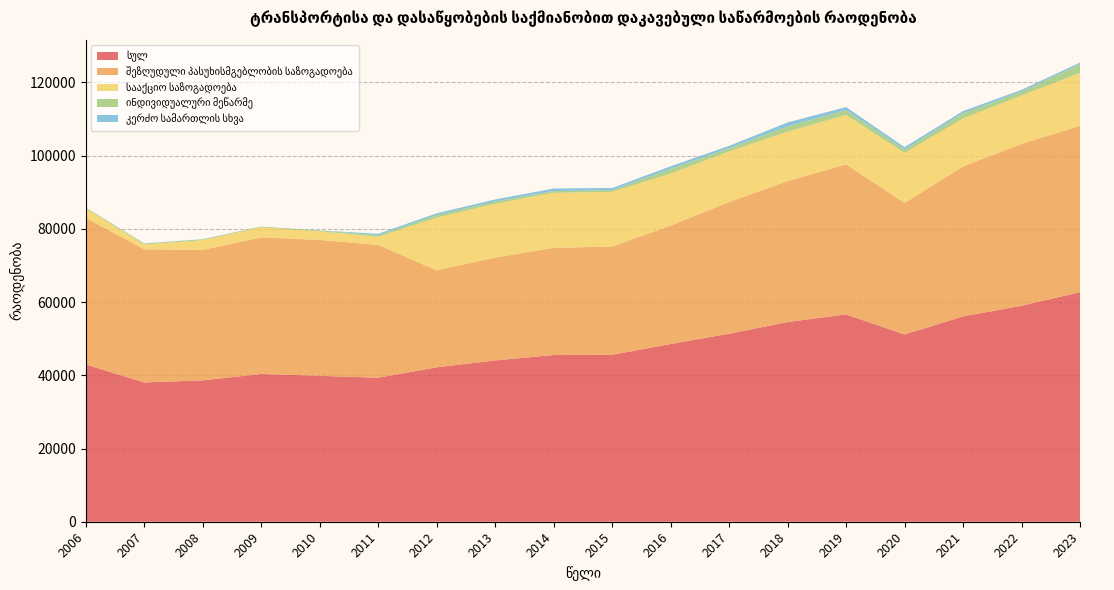

Reading left to right, transcribe all the data shown in this chart.

სულ: 2006=42955.3	2007=38043.5	2008=38611.1	2009=40350.7	2010=39850.2	2011=39330.3	2012=42177.0	2013=44046.0	2014=45542.0	2015=45590.0	2016=48540.0	2017=51350.8	2018=54536.5	2019=56626.7	2020=51148.0	2021=56082.0	2022=58980.0	2023=62696.0
შეზღუდული პასუხისმგებლობის საზოგადოება: 2006=40059.1	2007=36369.0	2008=35635.8	2009=37333.0	2010=37113.6	2011=36256.8	2012=26482.0	2013=28098.0	2014=29271.0	2015=29570.0	2016=32346.0	2017=35973.4	2018=38491.0	2019=40983.5	2020=35907.0	2021=40951.0	2022=44207.0	2023=45449.0
სააქციო საზოგადოება: 2006=2513.7	2007=1292.9	2008=2652.6	2009=2738.3	2010=2333.6	2011=2279.6	2012=14388.0	2013=14720.0	2014=15026.0	2015=14942.0	2016=14200.0	2017=13793.8	2018=13525.5	2019=13492.3	2020=13655.0	2021=13117.0	2022=13233.0	2023=14437.0
ინდივიდუალური მეწარმე: 2006=279.6	2007=268.7	2008=230.0	2009=188.6	2010=257.1	2011=394.0	2012=718.0	2013=623.0	2014=478.0	2015=476.0	2016=1303.0	2017=912.4	2018=1414.1	2019=1342.9	2020=974.0	2021=1394.0	2022=1071.0	2023=2334.0
კერძო სამართლის სხვა: 2006=2.0	2007=46.0	2008=47.4	2009=12.9	2010=13.2	2011=385.3	2012=471.0	2013=535.0	2014=687.0	2015=573.0	2016=691.0	2017=623.8	2018=1086.0	2019=808.0	2020=612.0	2021=614.0	2022=462.0	2023=476.0